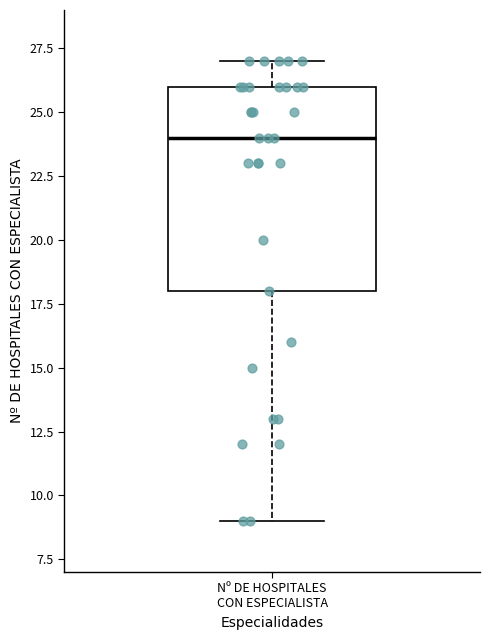

Read this box plot against the y-axis: the position of the median line, the range covered by the box, and the ends of both whiskers. The values are not printed on the chart, so give them approximately, as read against the axis.

median 24, box 18 to 26, whiskers 9 to 27